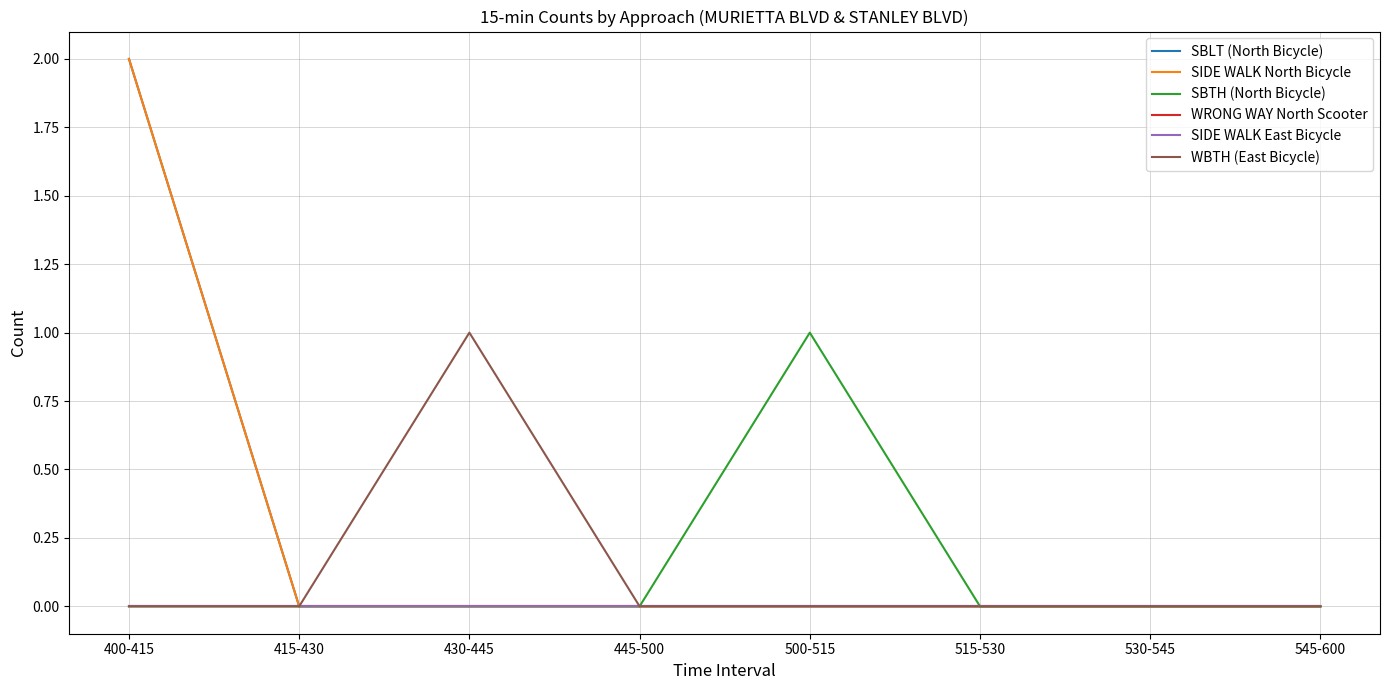

True or false: SBTH (North Bicycle) has a value of 0 at 545-600.

True